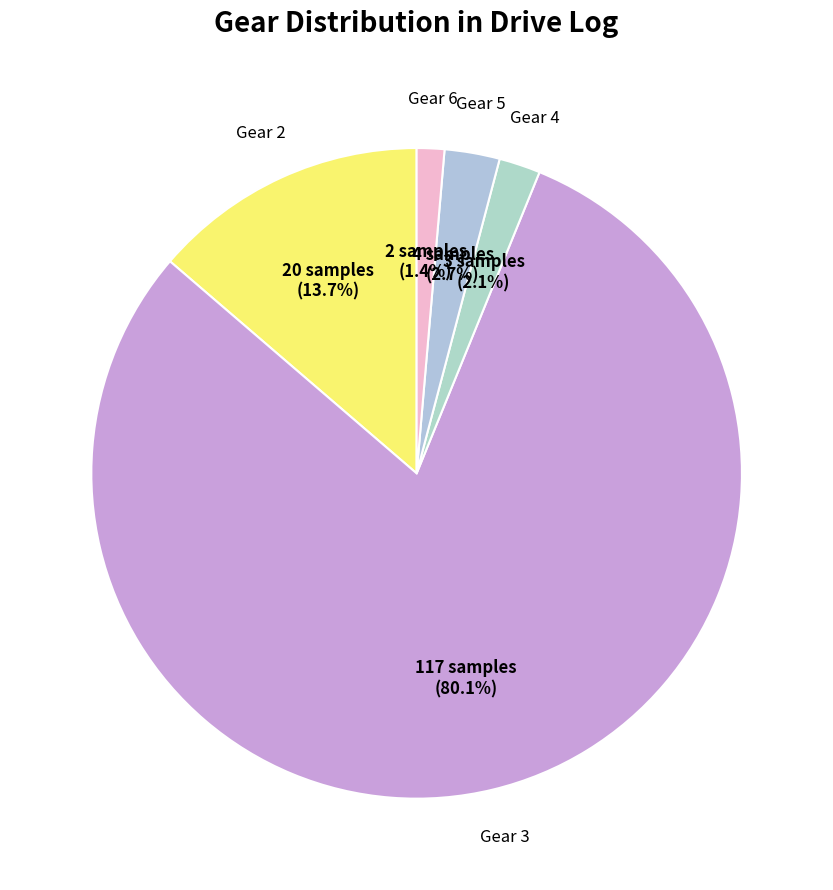

Which slice is the smallest?

Gear 6